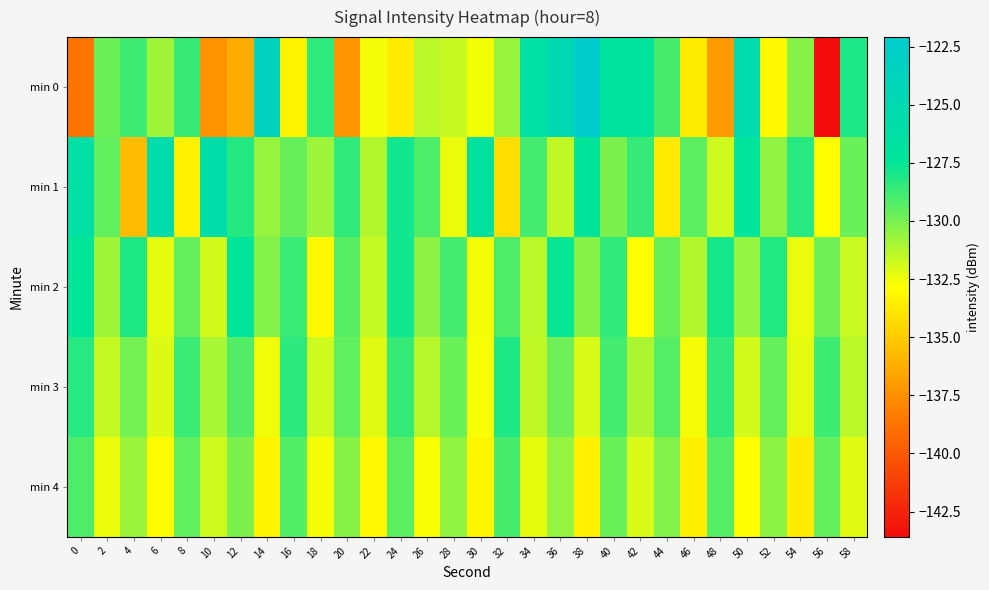

Reading left to right, transcribe all the data shown in this chart.

min 0: 0=-138.7	2=-129.8	4=-128.8	6=-130.8	8=-128.7	10=-137.4	12=-136.3	14=-123.7	16=-133.3	18=-128.4	20=-137.3	22=-132.6	24=-133.7	26=-131.4	28=-131.6	30=-132.6	32=-130.6	34=-126.4	36=-124.8	38=-122.1	40=-127.0	42=-127.2	44=-129.0	46=-133.6	48=-137.1	50=-125.3	52=-133.1	54=-130.3	56=-143.6	58=-128.1
min 1: 0=-126.3	2=-129.5	4=-135.7	6=-125.4	8=-133.4	10=-125.8	12=-128.2	14=-130.6	16=-129.6	18=-130.7	20=-128.5	22=-131.2	24=-127.8	26=-129.1	28=-132.4	30=-126.7	32=-134.2	34=-128.9	36=-131.5	38=-127.3	40=-130.1	42=-128.6	44=-133.7	46=-129.4	48=-131.8	50=-127.2	52=-130.5	54=-128.3	56=-132.9	58=-129.7
min 2: 0=-127.5	2=-130.8	4=-128.1	6=-132.3	8=-129.6	10=-131.9	12=-127.4	14=-130.2	16=-128.7	18=-133.1	20=-129.3	22=-131.6	24=-127.8	26=-130.4	28=-128.9	30=-132.6	32=-129.1	34=-131.4	36=-127.6	38=-130.3	40=-128.5	42=-132.8	44=-129.7	46=-131.2	48=-127.9	50=-130.6	52=-128.2	54=-132.4	56=-129.8	58=-131.7
min 3: 0=-128.3	2=-131.6	4=-129.9	6=-132.1	8=-128.7	10=-131.0	12=-129.2	14=-132.5	16=-128.4	18=-131.8	20=-129.5	22=-132.2	24=-128.6	26=-131.3	28=-129.7	30=-132.7	32=-128.1	34=-131.5	36=-129.8	38=-132.0	40=-128.9	42=-131.1	44=-129.3	46=-132.6	48=-128.5	50=-131.9	52=-129.6	54=-132.3	56=-128.8	58=-131.4
min 4: 0=-129.1	2=-132.4	4=-130.7	6=-133.0	8=-129.5	10=-131.8	12=-130.1	14=-133.3	16=-129.2	18=-132.6	20=-130.3	22=-133.1	24=-129.4	26=-132.7	28=-130.5	30=-133.2	32=-129.0	34=-132.3	36=-130.6	38=-133.4	40=-129.7	42=-132.0	44=-130.2	46=-133.5	48=-129.3	50=-132.8	52=-130.4	54=-133.6	56=-129.6	58=-132.2